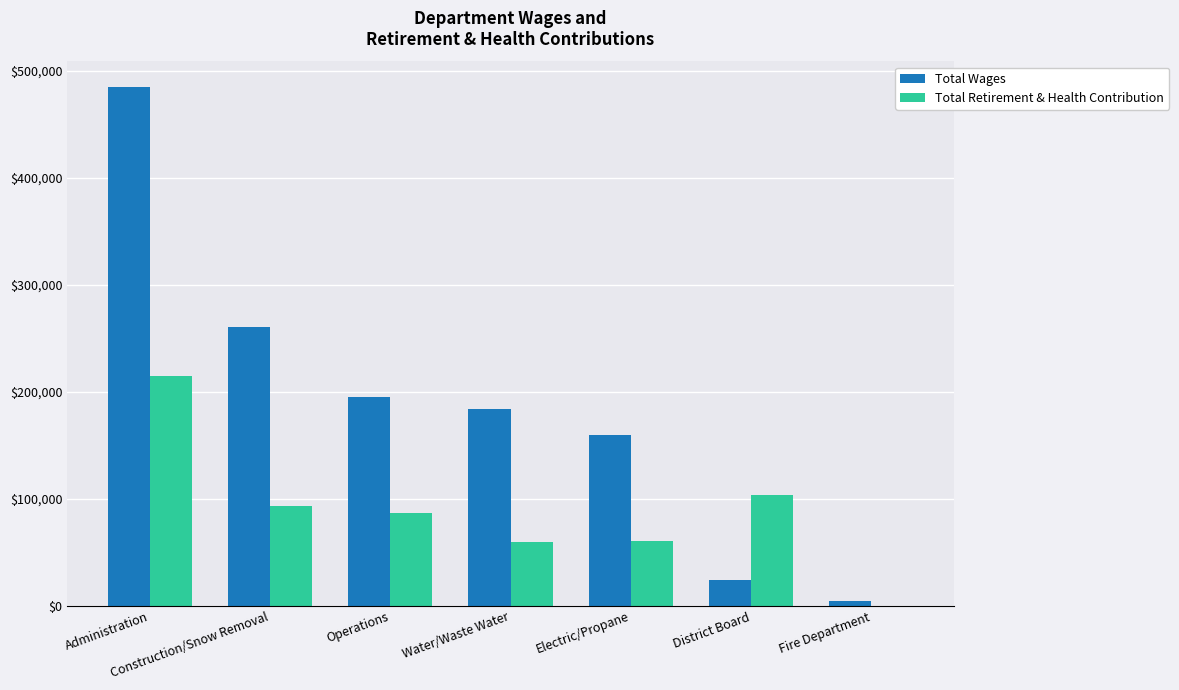

Which series has the largest total across all categories?

Total Wages